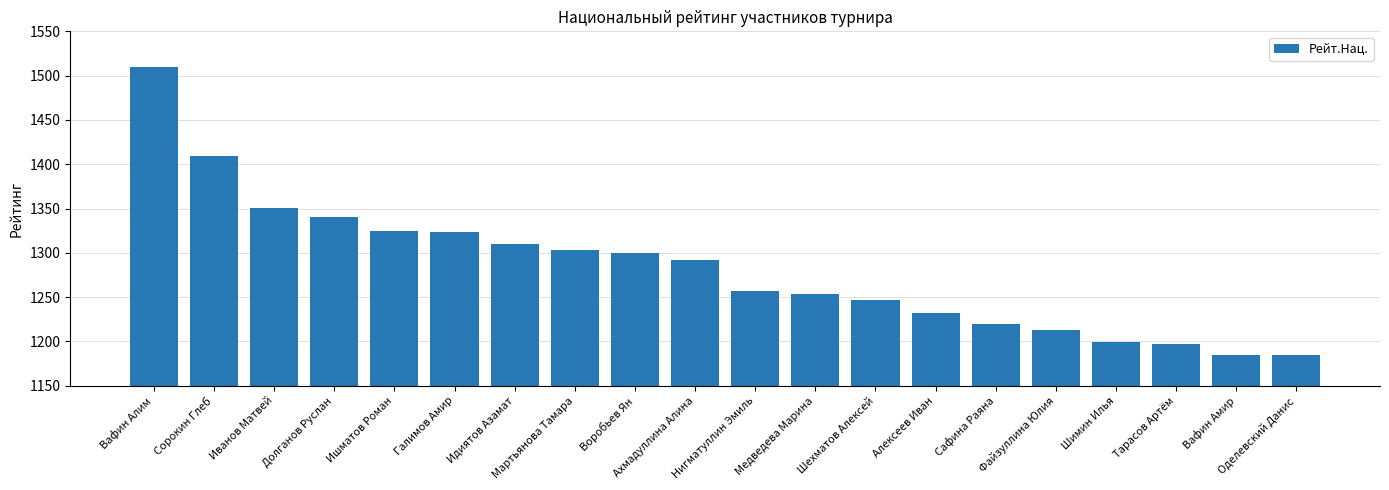

What is the label of the 7th bar from the right?

Алексеев Иван